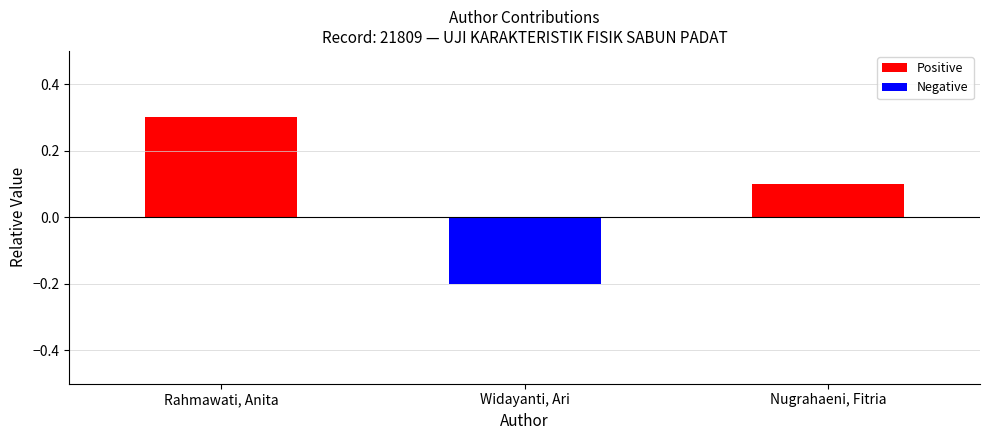

Count the number of values greater than 0.

2